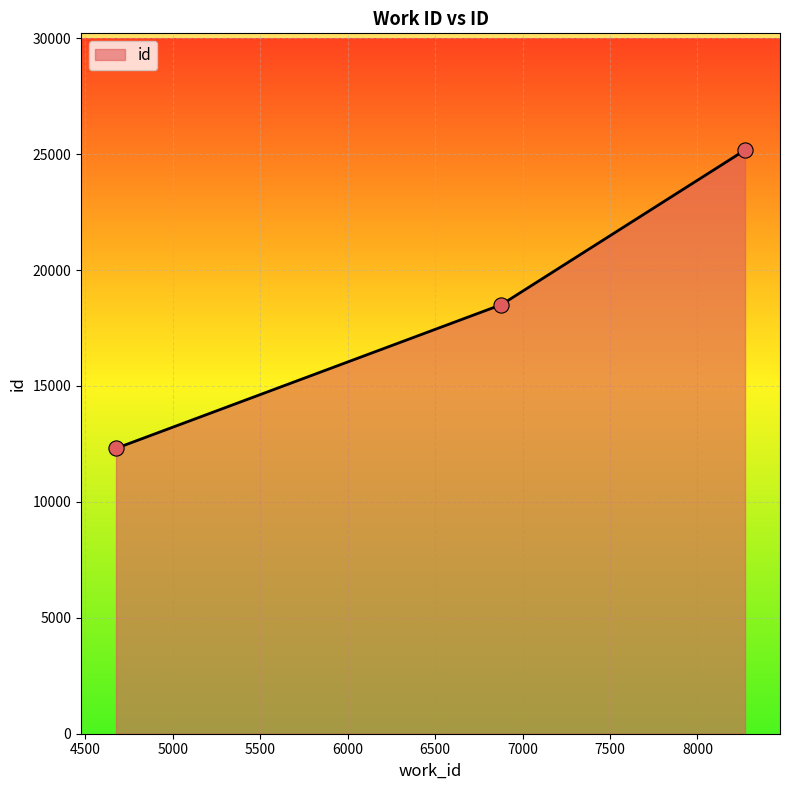

What is the minimum value shown in the chart?

12307